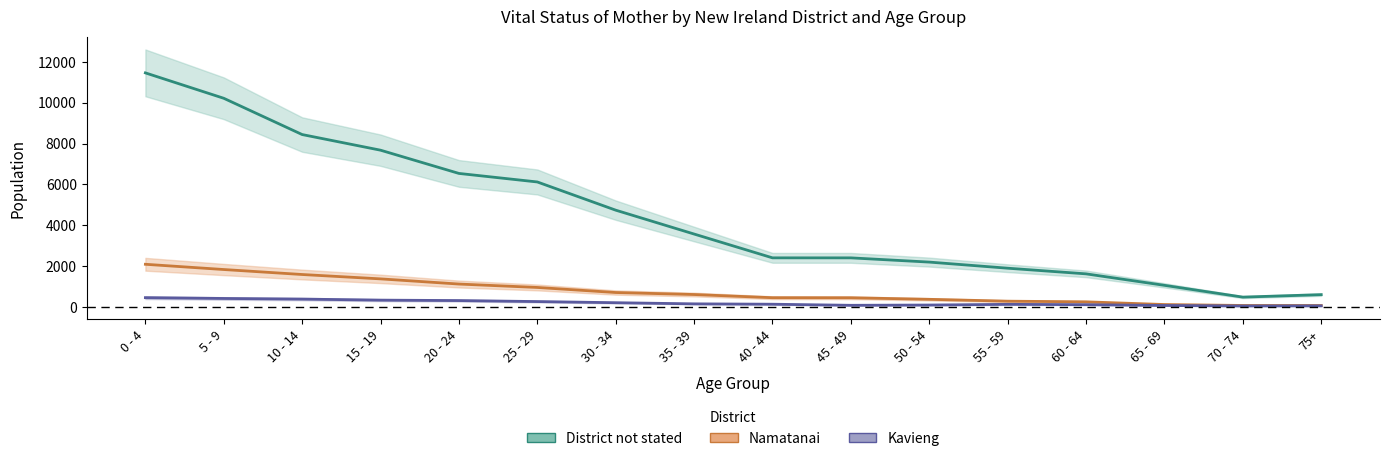

What is the difference between the maximum and minimum values in the Kavieng series?

407